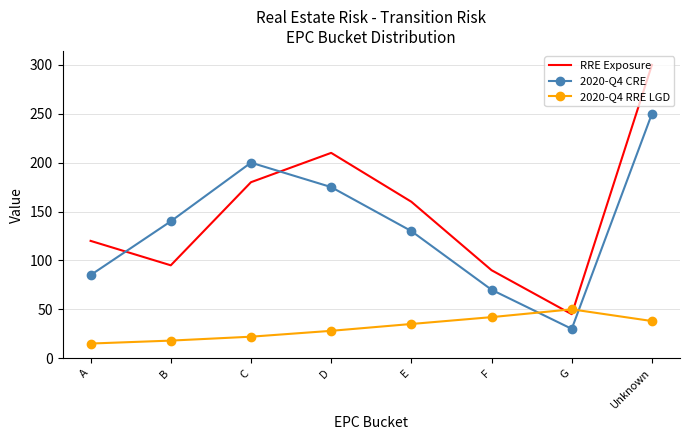

Between C and E, which series saw the biggest shift?

2020-Q4 CRE